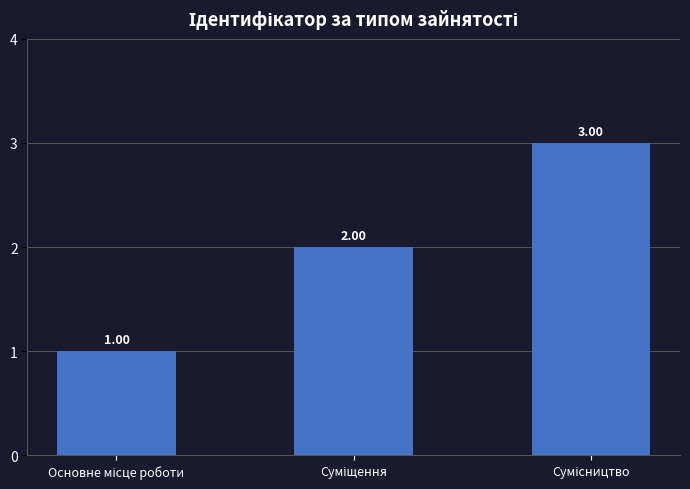

How many categories are shown in the chart?

3